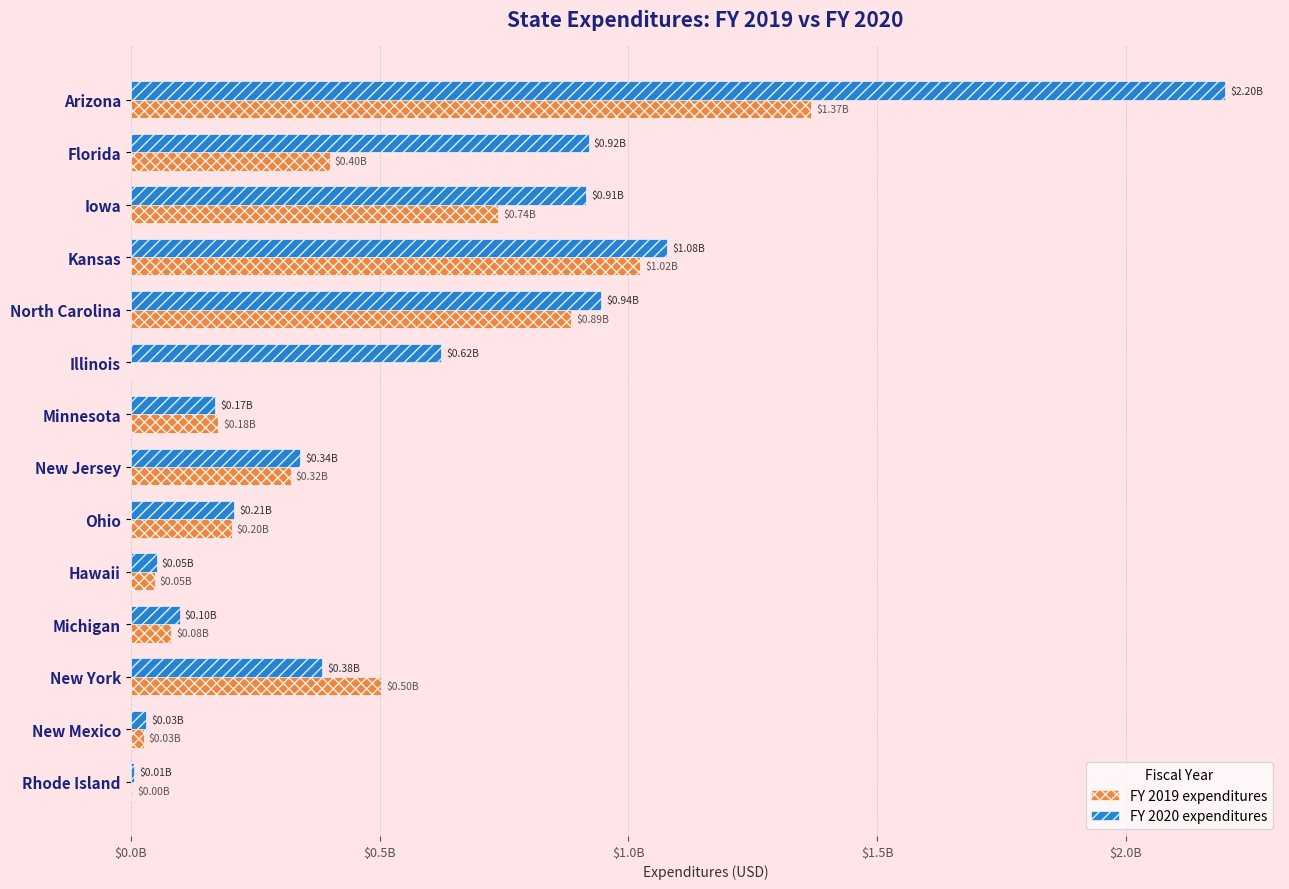

What are all the series names shown in the legend?

FY 2019 expenditures, FY 2020 expenditures